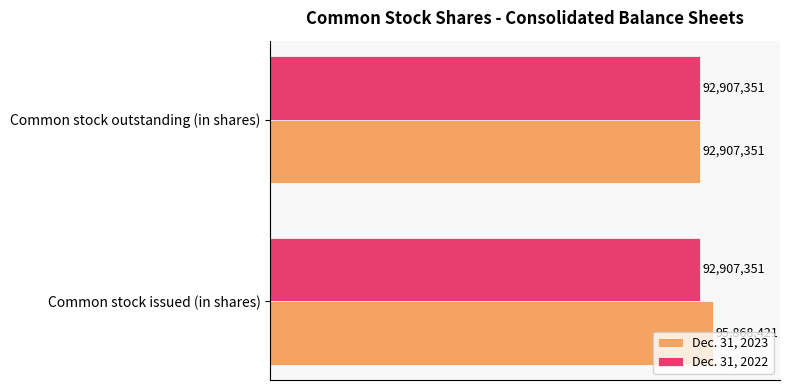

What is the value of the Dec. 31, 2023 bar at the 1st from the left?

95868421.0